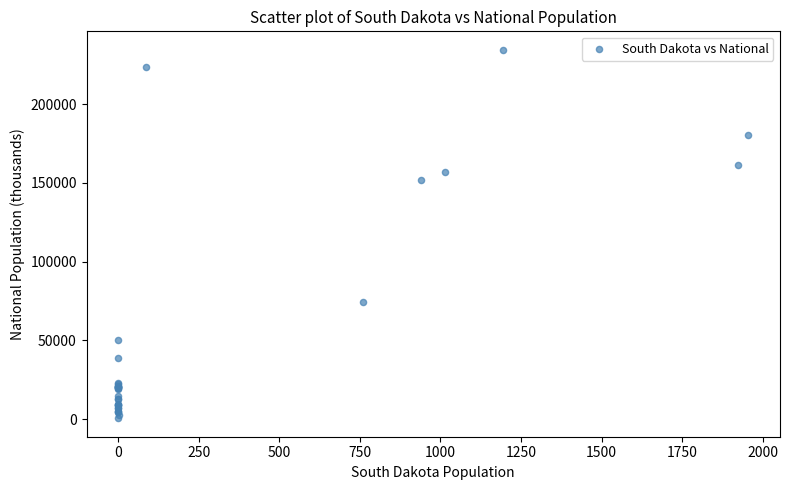

What Y value in the scatter plot is closest to 117552?

151781.3